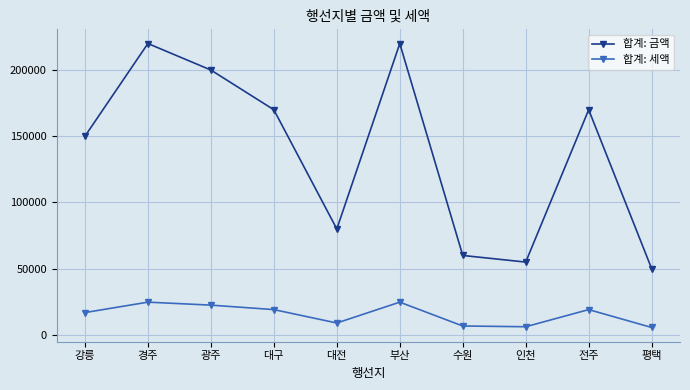

Rank the series by their maximum value, from highest to lowest.

합계: 금액, 합계: 세액